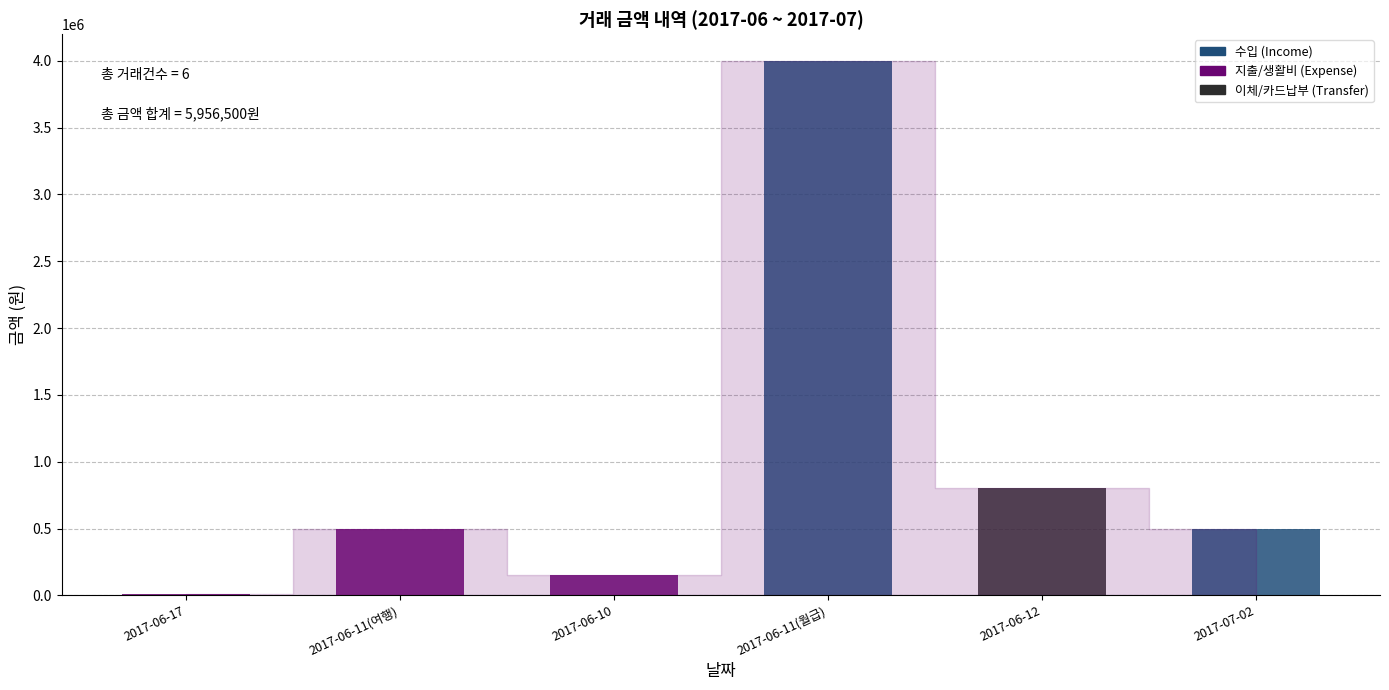

What is the ratio of the value at 2017-06-11(여행) to the value at 2017-06-11(월급)?

0.1